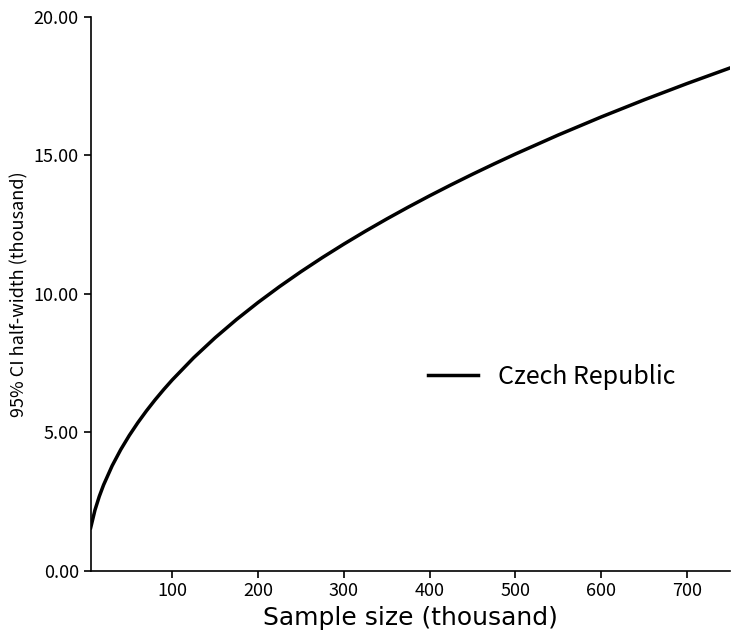

What is the smallest value displayed?

1.5